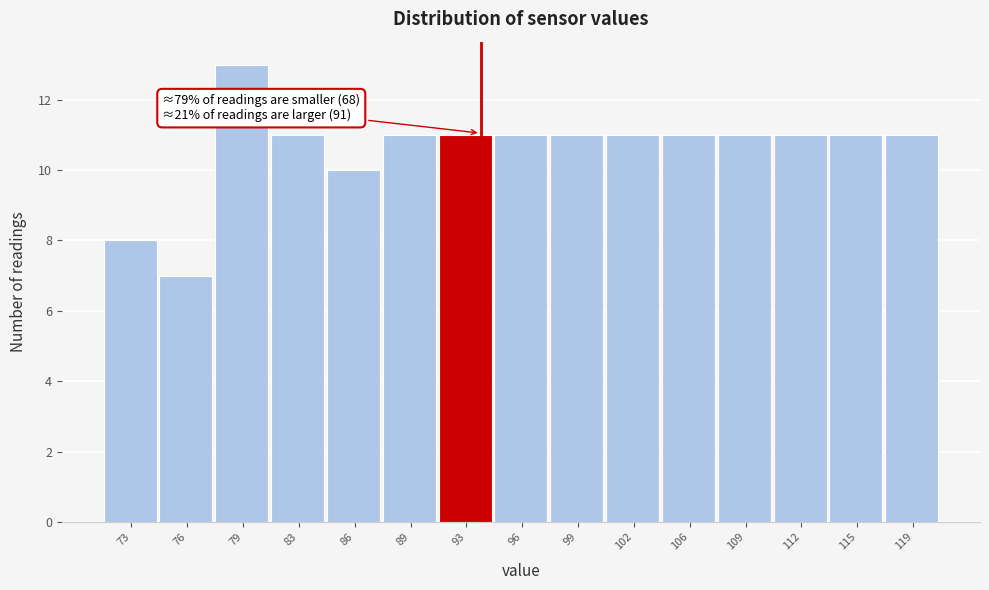

Reading left to right, what are all the values shown in this chart?

8	7	13	11	10	11	11	11	11	11	11	11	11	11	11